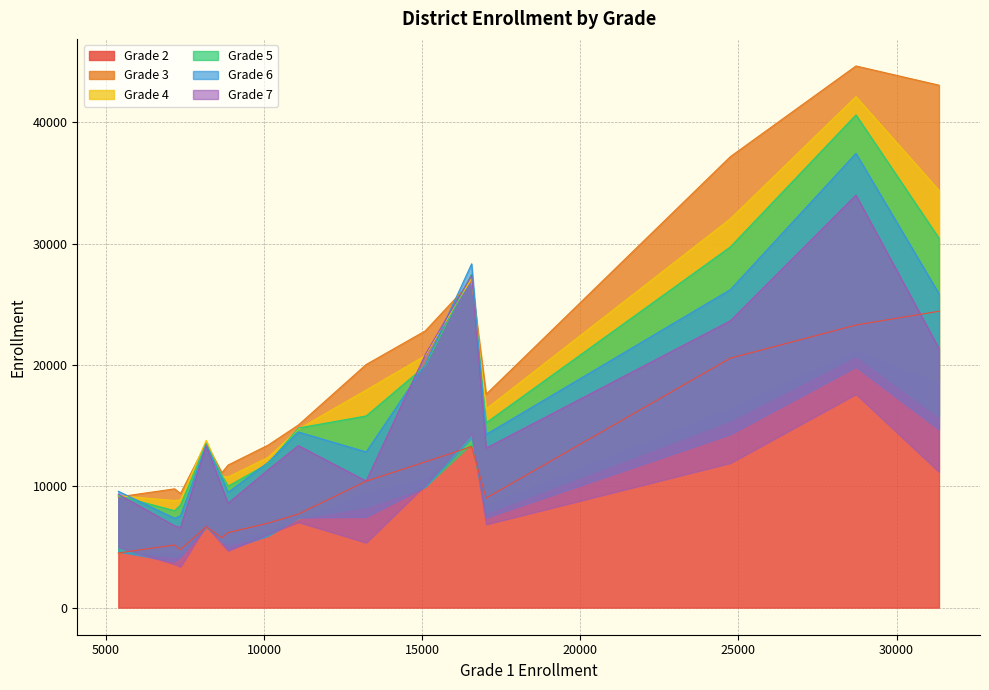

What is the lowest value of the Grade 2 series?

4504